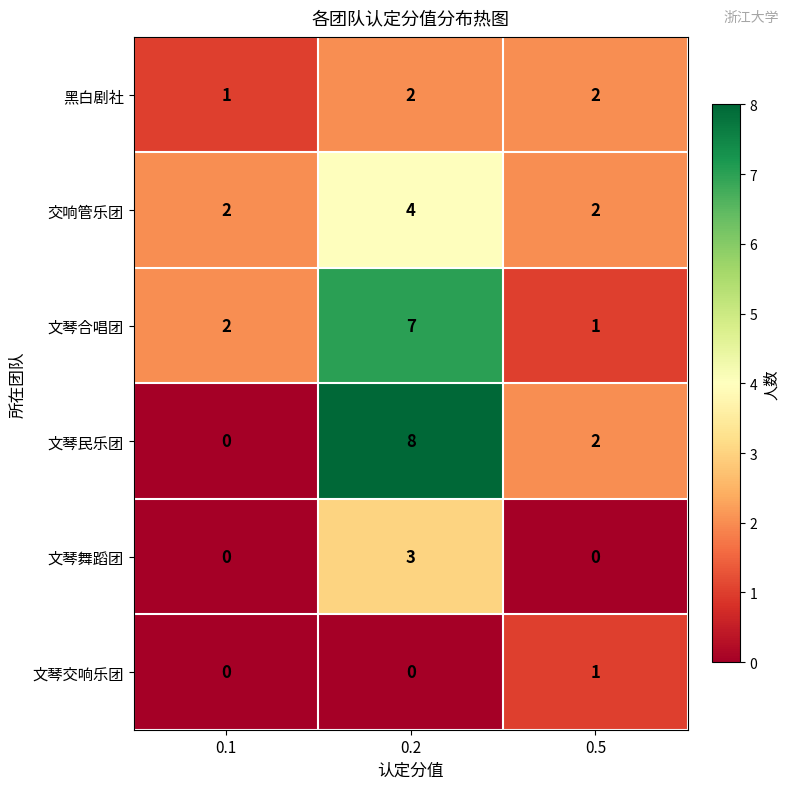

Between 0.1 and 0.2, which series saw the biggest shift?

文琴民乐团